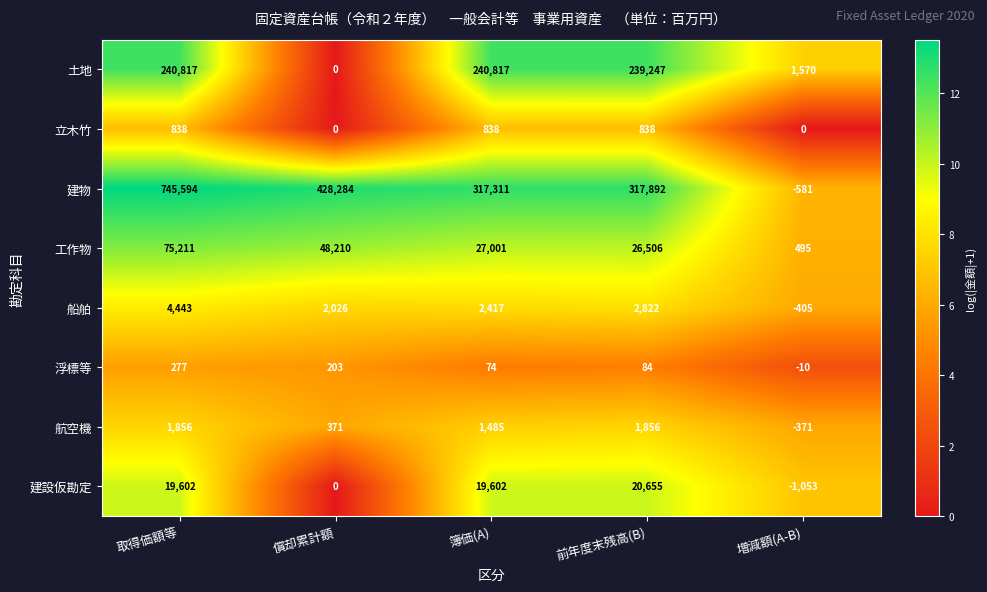

Rank the series by their maximum value, from lowest to highest.

浮標等, 立木竹, 航空機, 船舶, 建設仮勘定, 工作物, 土地, 建物